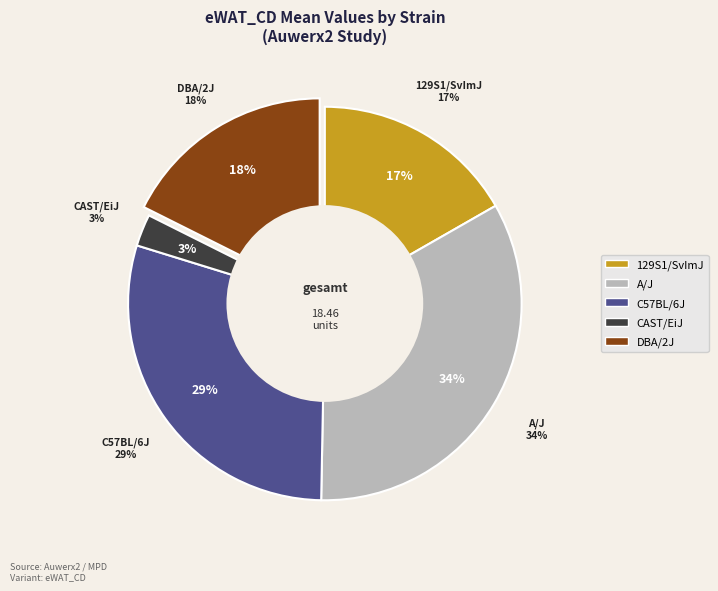

How many slices are in this pie chart?

5